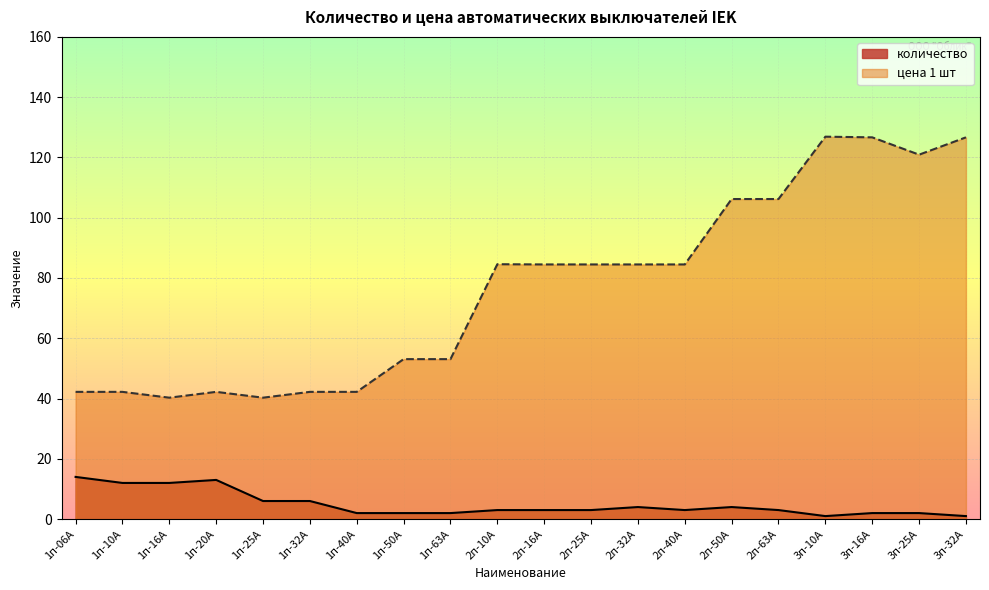

Is the value of количество at 1п-16А greater than the value of цена 1 шт at 3п-25А?

No